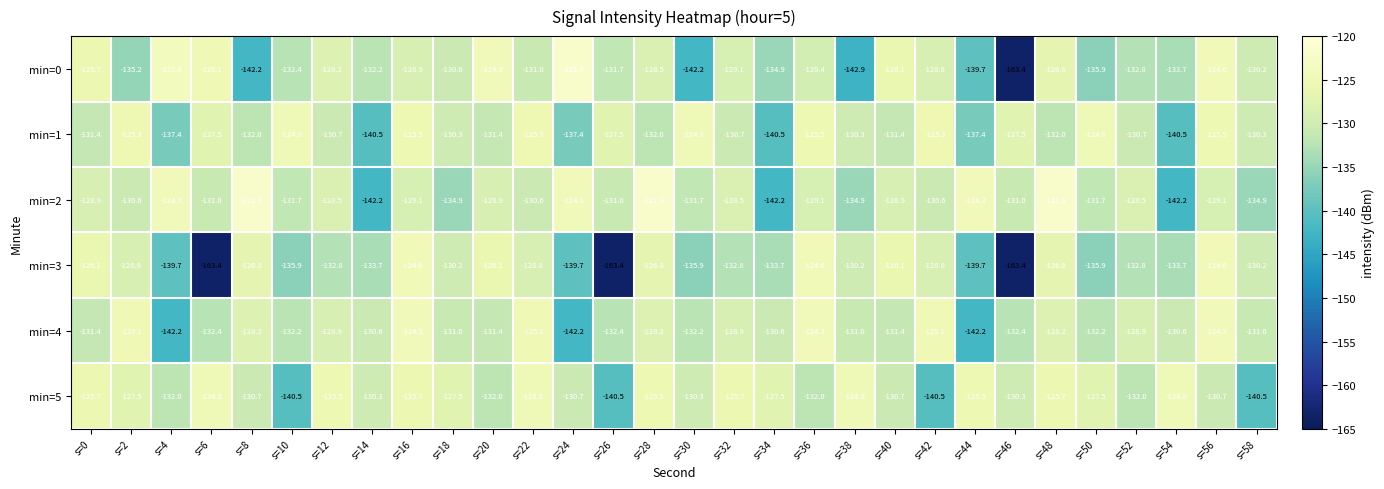

How many values in the min=4 series exceed -130?

12